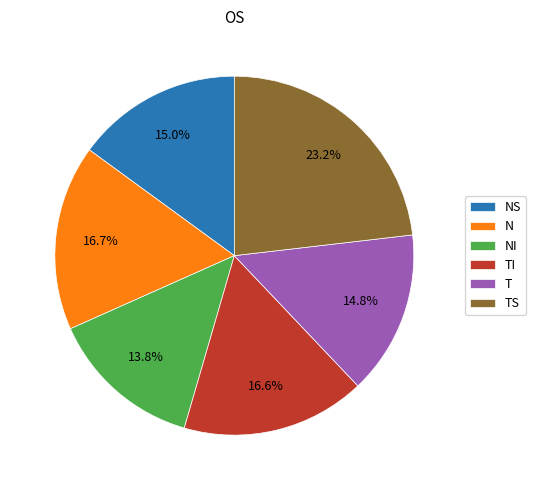

Combined, what portion of the pie is N and NI?

30.5%